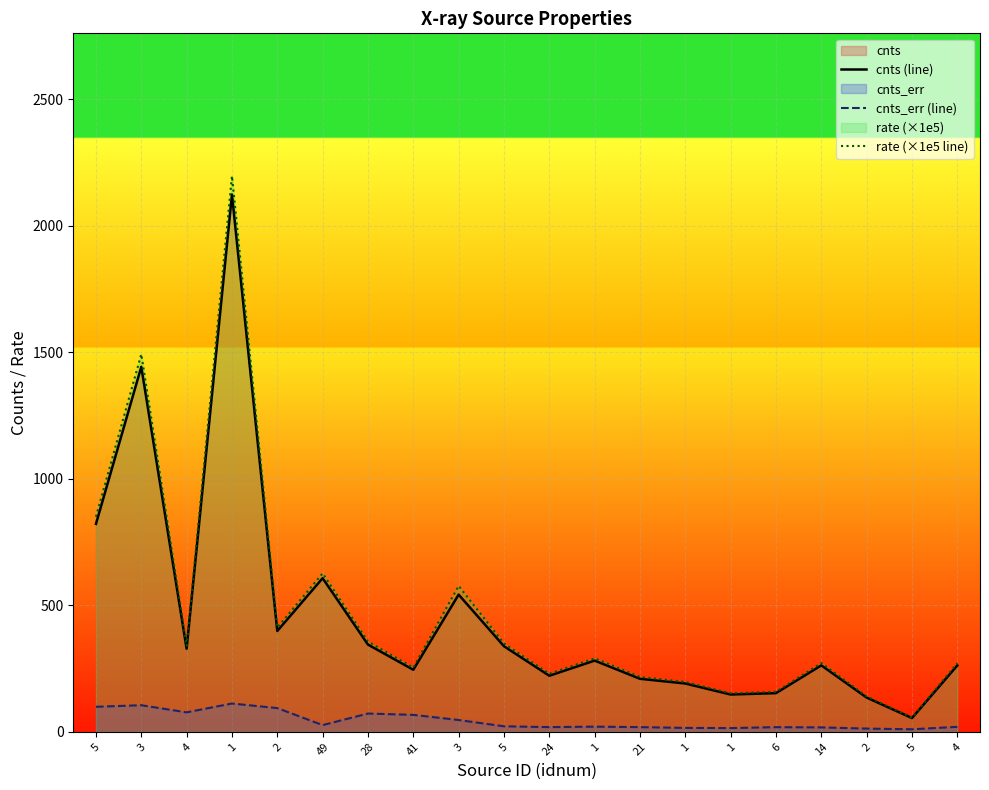

Rank the series by their maximum value, from highest to lowest.

rate (×1e5 line), cnts (line), cnts_err (line)